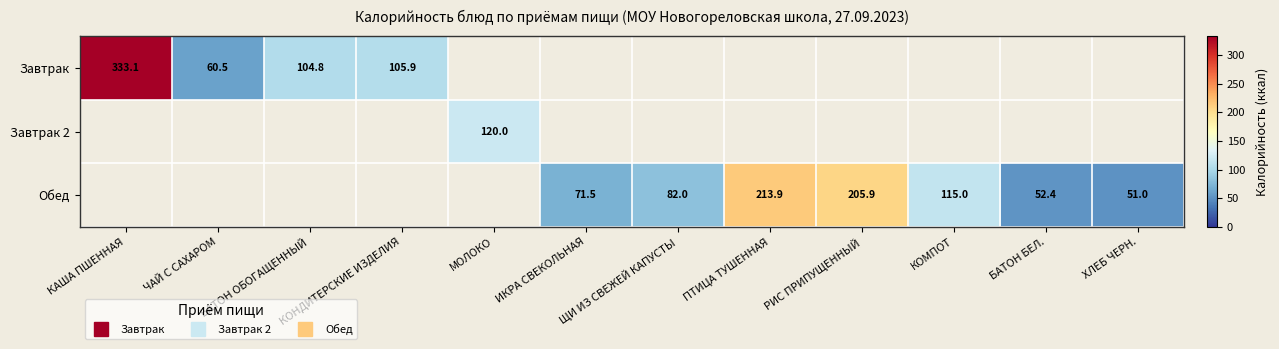

What is the minimum value for Завтрак?

60.5